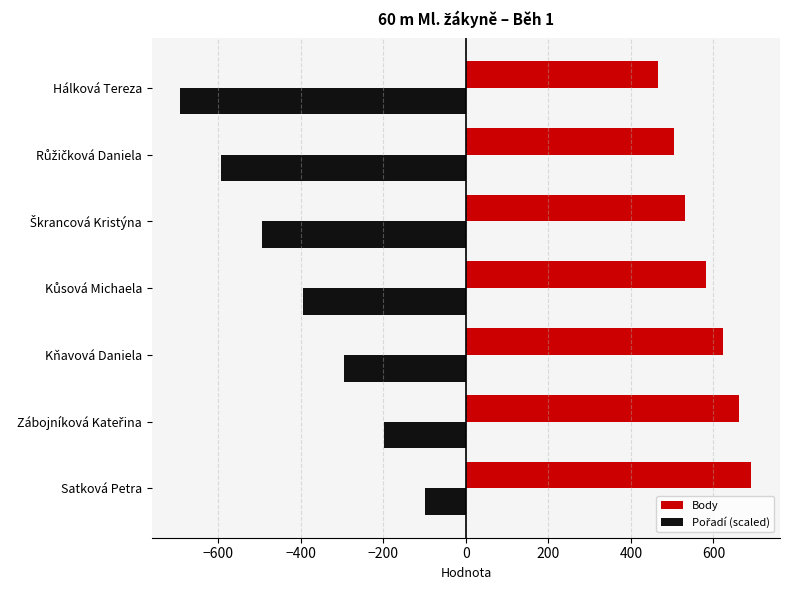

What is the minimum value shown in the chart?

-692.0